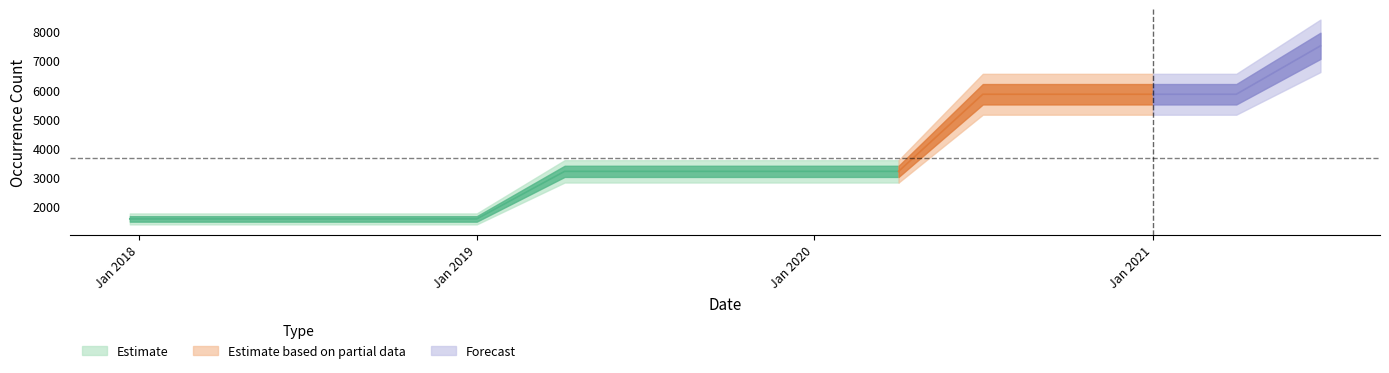

How many lines are shown in the chart?

1